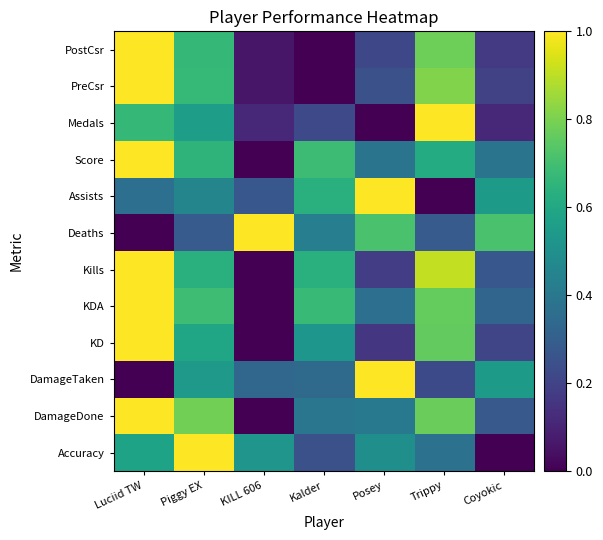

Reading left to right, extract all data points from this chart.

Accuracy: Luciid TW=0.6	Piggy EX=1.0	KILL 606=0.5	Kalder=0.2	Posey=0.5	Trippy=0.4	Coyokic=0.0
DamageDone: Luciid TW=1.0	Piggy EX=0.8	KILL 606=0.0	Kalder=0.4	Posey=0.4	Trippy=0.8	Coyokic=0.3
DamageTaken: Luciid TW=0.0	Piggy EX=0.5	KILL 606=0.3	Kalder=0.3	Posey=1.0	Trippy=0.2	Coyokic=0.5
KD: Luciid TW=1.0	Piggy EX=0.6	KILL 606=0.0	Kalder=0.5	Posey=0.2	Trippy=0.8	Coyokic=0.2
KDA: Luciid TW=1.0	Piggy EX=0.7	KILL 606=0.0	Kalder=0.7	Posey=0.4	Trippy=0.8	Coyokic=0.3
Kills: Luciid TW=1.0	Piggy EX=0.6	KILL 606=0.0	Kalder=0.6	Posey=0.2	Trippy=0.9	Coyokic=0.3
Deaths: Luciid TW=0.0	Piggy EX=0.3	KILL 606=1.0	Kalder=0.4	Posey=0.7	Trippy=0.3	Coyokic=0.7
Assists: Luciid TW=0.4	Piggy EX=0.5	KILL 606=0.3	Kalder=0.6	Posey=1.0	Trippy=0.0	Coyokic=0.5
Score: Luciid TW=1.0	Piggy EX=0.6	KILL 606=0.0	Kalder=0.7	Posey=0.4	Trippy=0.6	Coyokic=0.4
Medals: Luciid TW=0.7	Piggy EX=0.6	KILL 606=0.1	Kalder=0.2	Posey=0.0	Trippy=1.0	Coyokic=0.1
PreCsr: Luciid TW=1.0	Piggy EX=0.7	KILL 606=0.1	Kalder=0.0	Posey=0.2	Trippy=0.8	Coyokic=0.2
PostCsr: Luciid TW=1.0	Piggy EX=0.7	KILL 606=0.1	Kalder=0.0	Posey=0.2	Trippy=0.8	Coyokic=0.2